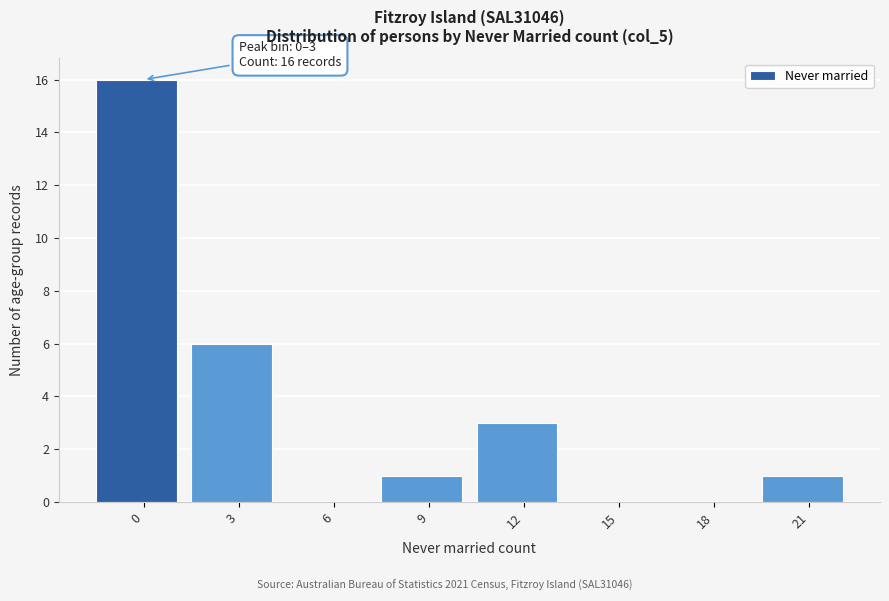

Reading left to right, transcribe all the data shown in this chart.

0=16	3=6	6=0	9=1	12=3	15=0	18=0	21=1